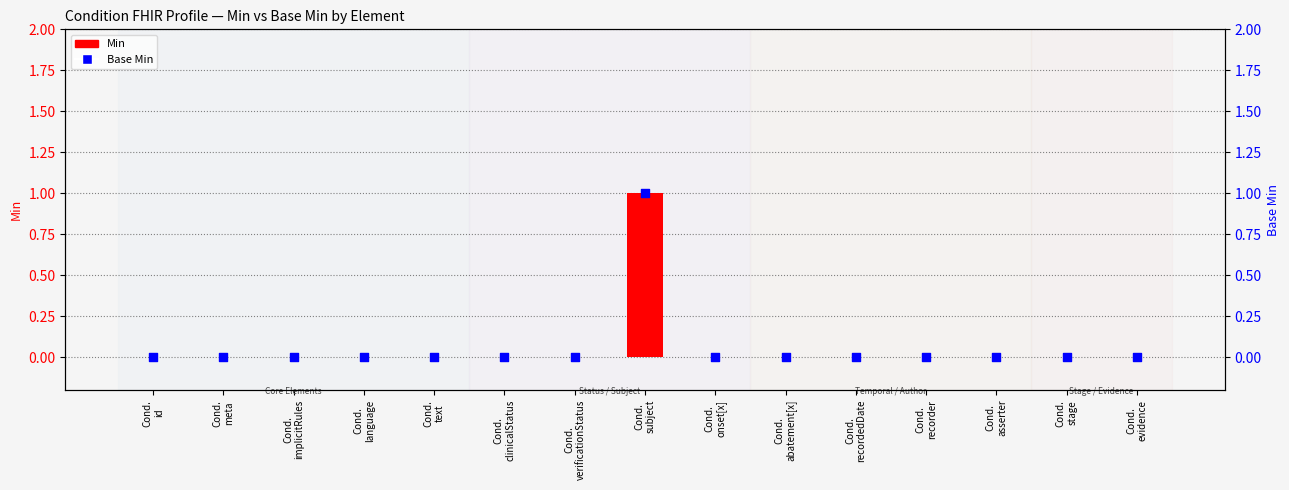

Which series reaches the minimum Y coordinate?

Min